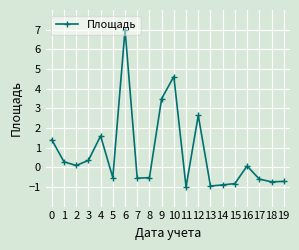

Where is the first local maximum?

4